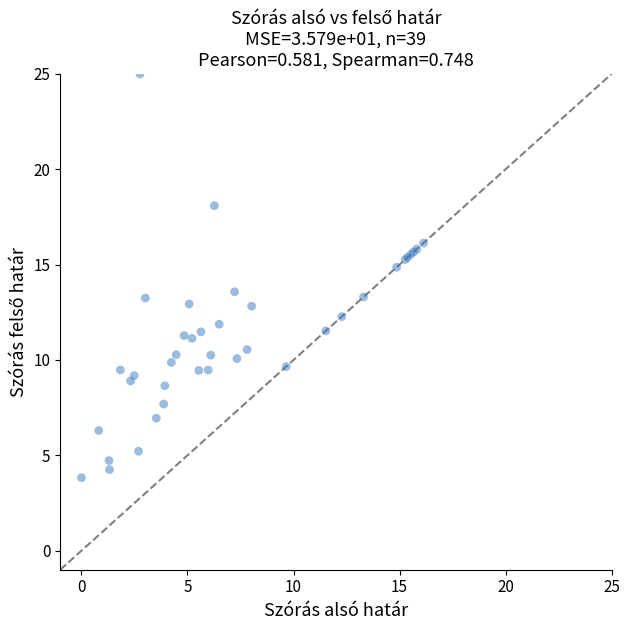

What Y value in the scatter plot is closest to 14?

13.6